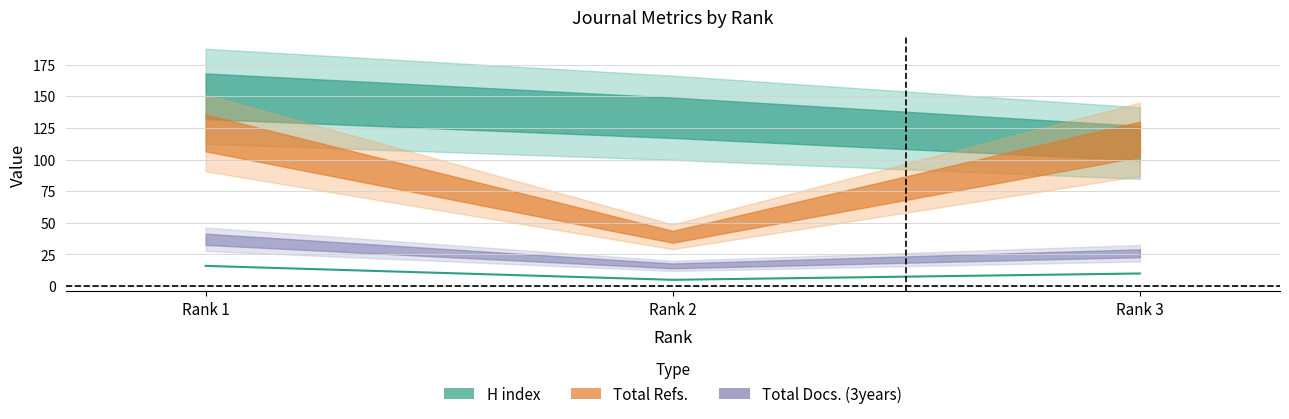

What is the difference between the second highest and minimum values?

5